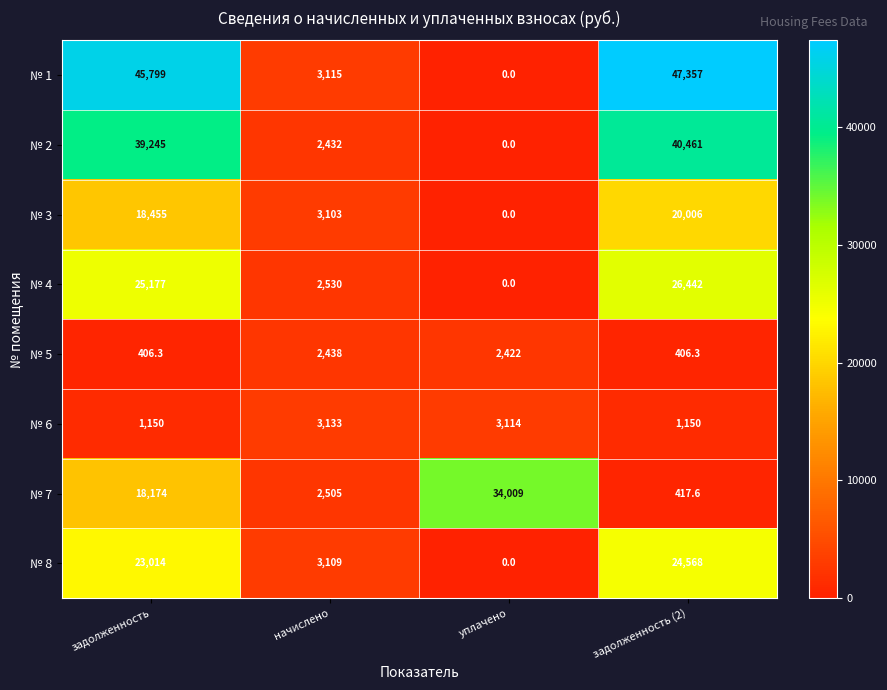

What is the difference between the highest and lowest values at начислено?

701.0